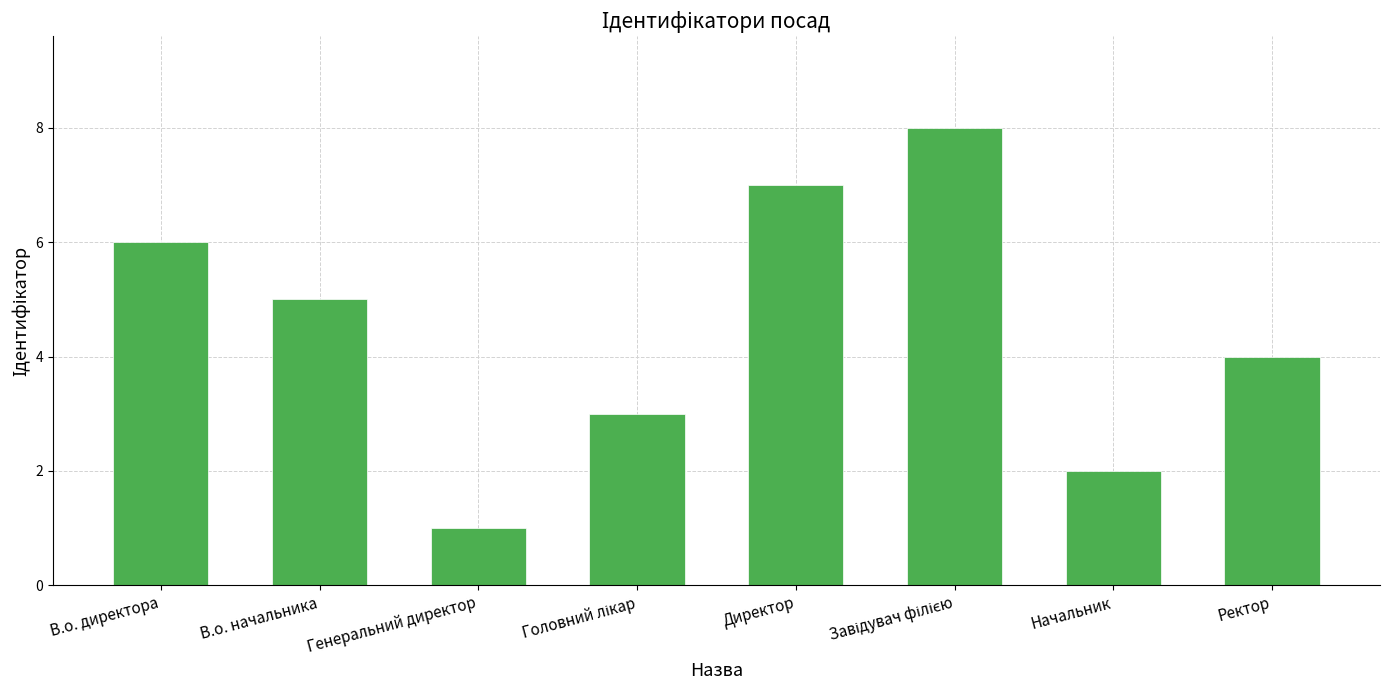

At which label does the data first exceed 5?

В.о. директора